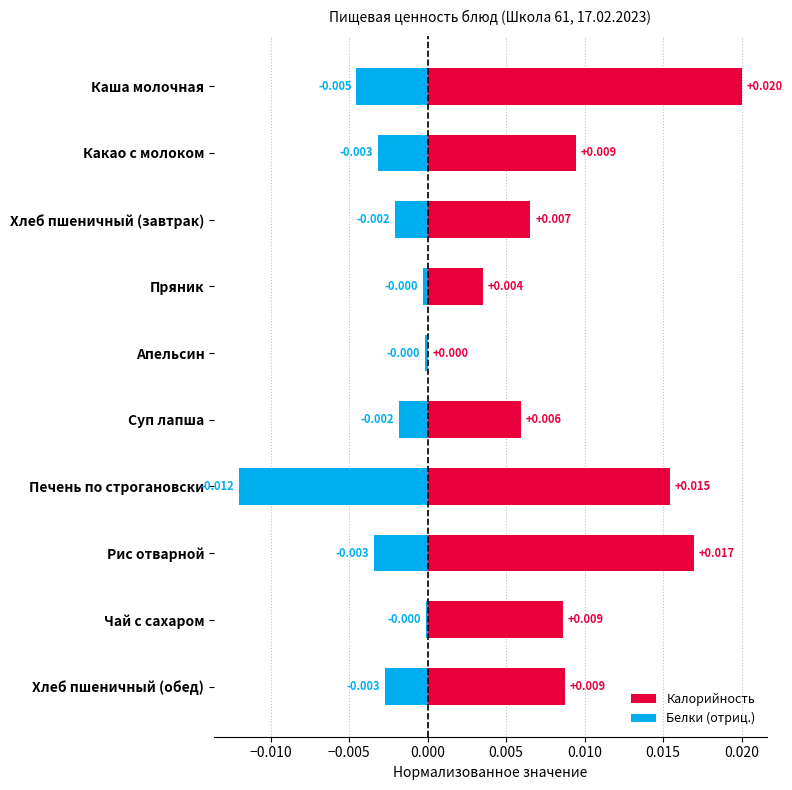

Count the number of data series in this chart.

2